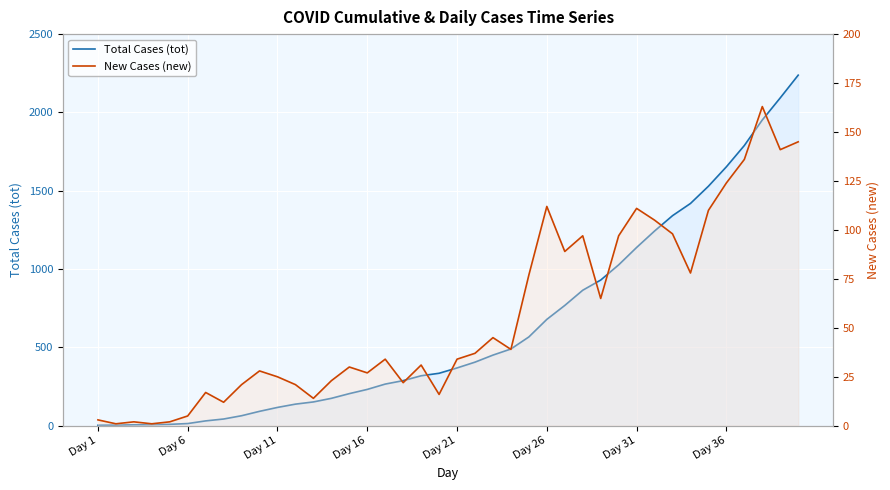

Which has a higher value, 28 or 32?

32